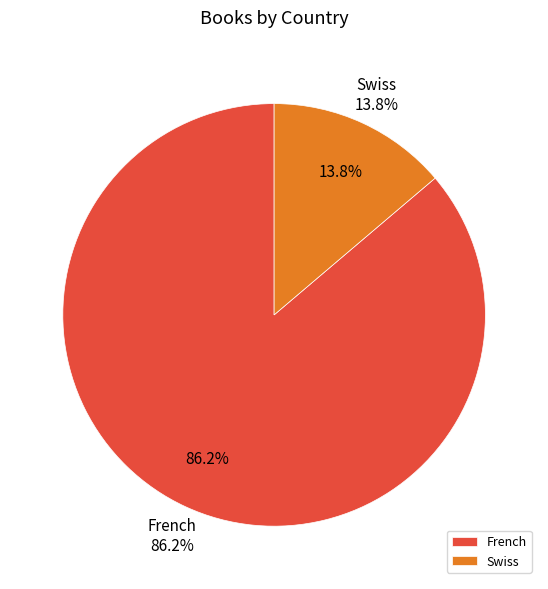

Does any single category account for the majority?

Yes